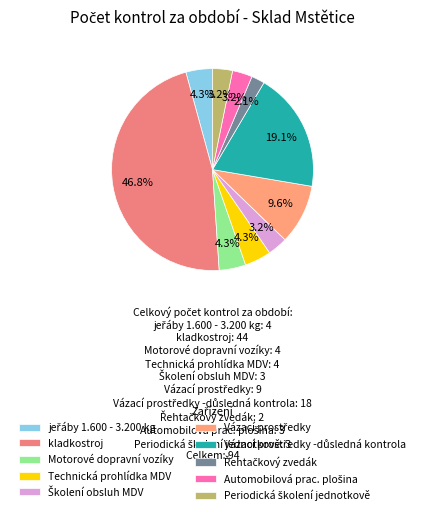

What is the smallest slice in the pie chart?

Řehtačkový zvedák